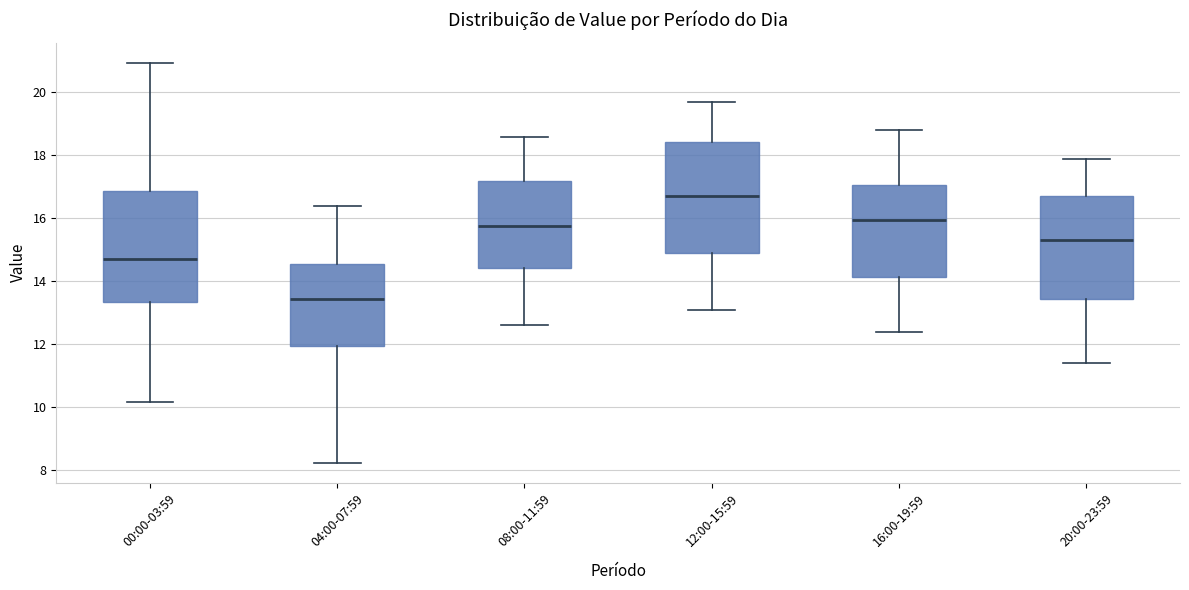

Reading left to right, read every box against the y-axis: the position of its median line, the range the box covers, and the ends of its whiskers. The values are not printed on the chart, so give them approximately, as read against the axis.

00:00-03:59: median 14.8, box 13.4 to 16.8, whiskers 10.2 to 21.0
04:00-07:59: median 13.4, box 12.0 to 14.6, whiskers 8.2 to 16.4
08:00-11:59: median 15.8, box 14.4 to 17.2, whiskers 12.6 to 18.6
12:00-15:59: median 16.8, box 15.0 to 18.4, whiskers 13.2 to 19.8
16:00-19:59: median 16.0, box 14.2 to 17.0, whiskers 12.4 to 18.8
20:00-23:59: median 15.4, box 13.4 to 16.8, whiskers 11.4 to 18.0